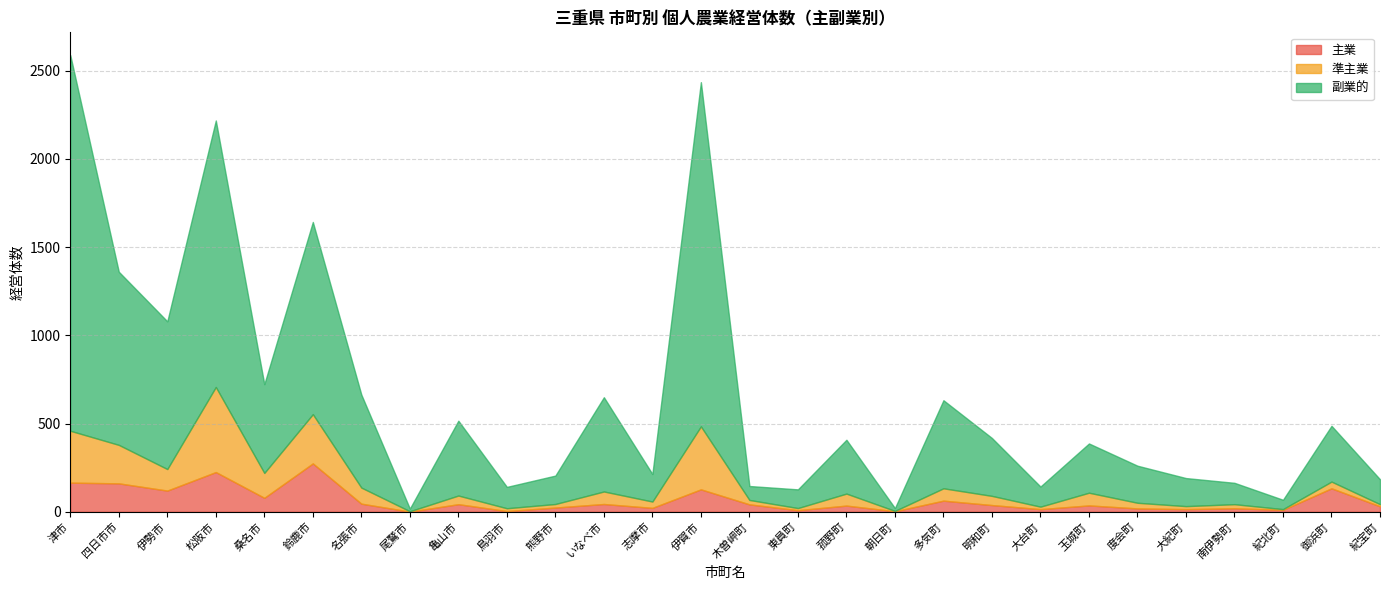

How many data points does each series have?

28